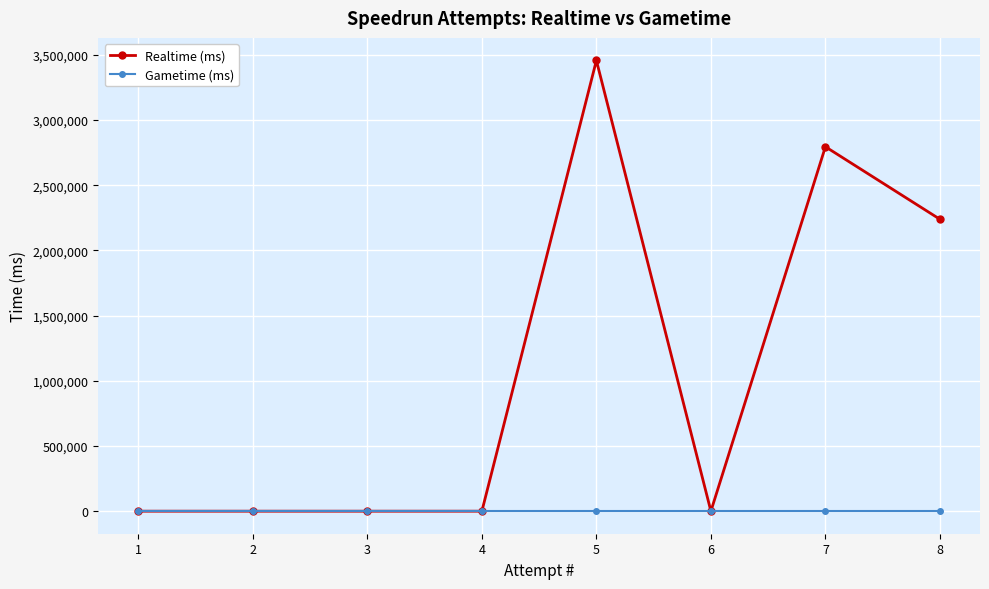

Which series has the largest range (max minus min)?

Realtime (ms)